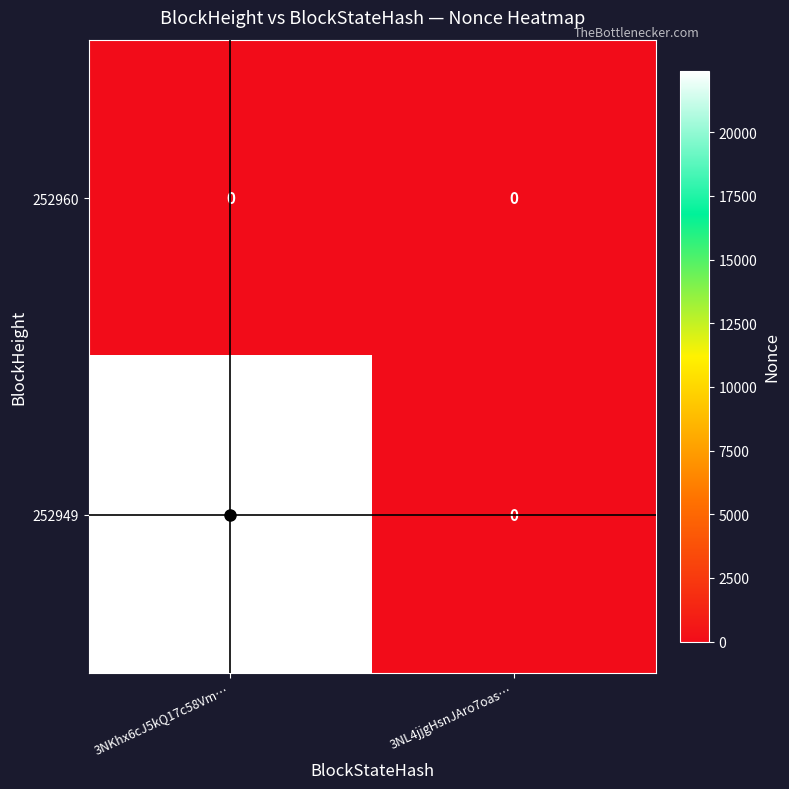

Which series has the largest total across all categories?

252949